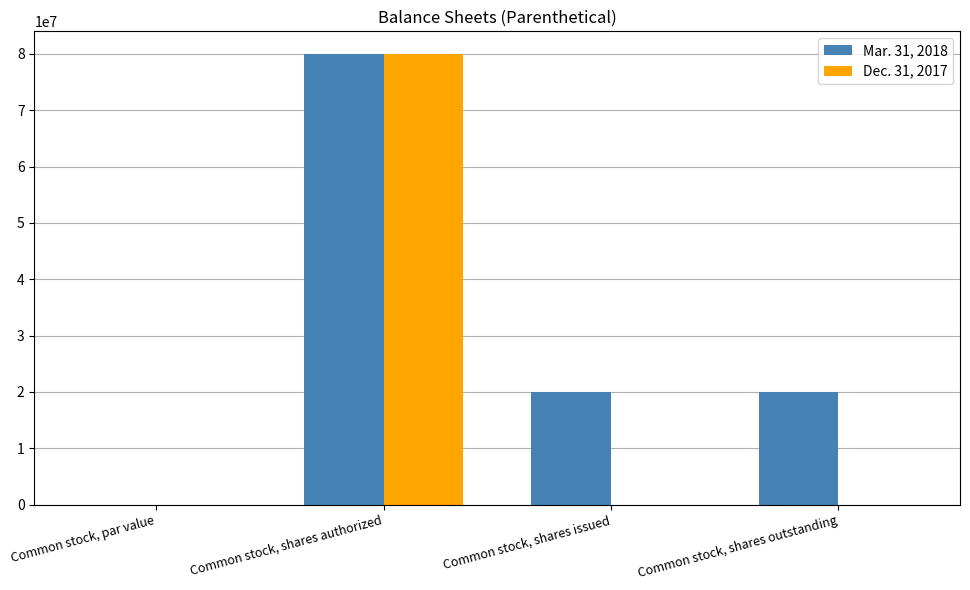

Which category has the highest value across all series?

Common stock, shares authorized